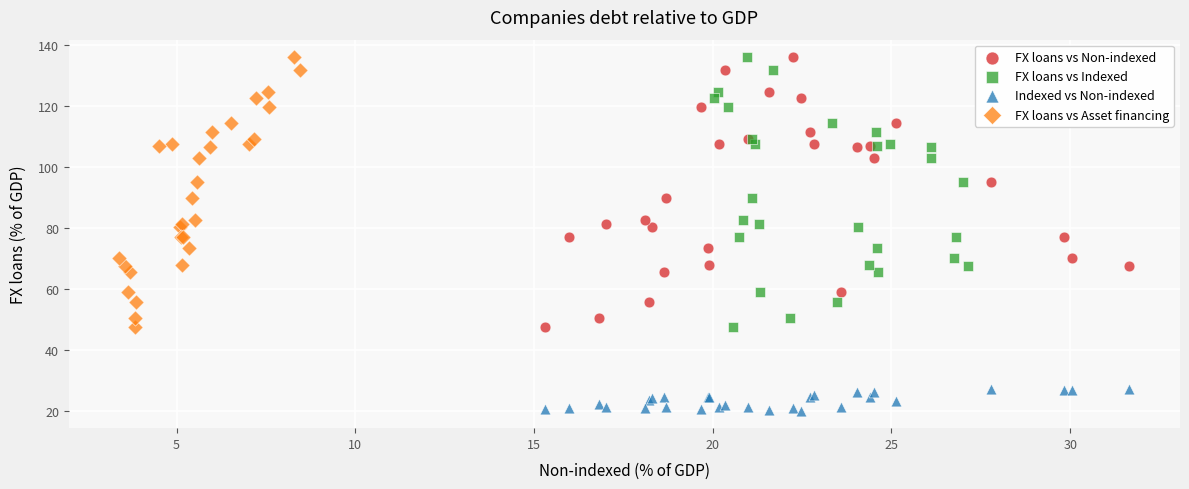

What are all the series names shown in the legend?

FX loans vs Non-indexed, FX loans vs Indexed, Indexed vs Non-indexed, FX loans vs Asset financing